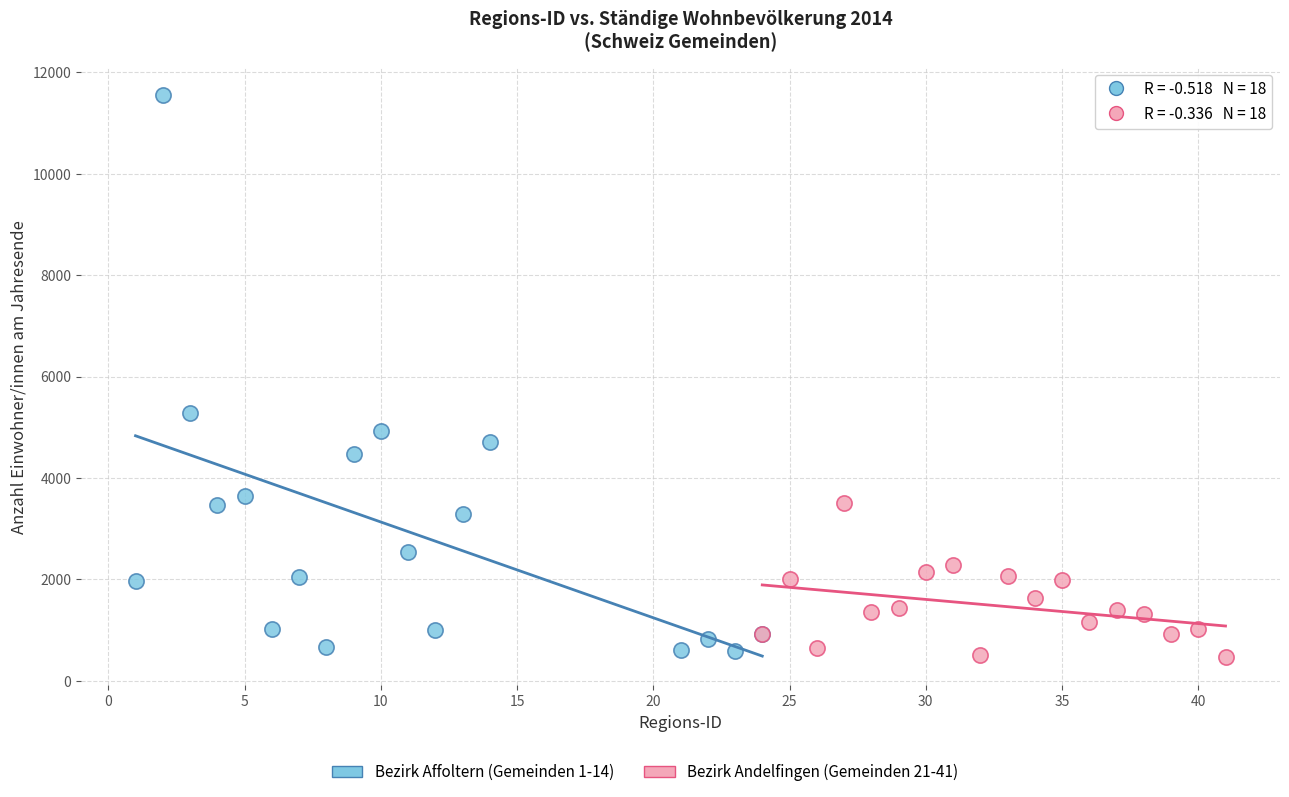

Which series has the widest spread of Y values?

Bezirk Affoltern (Gemeinden 1-14)